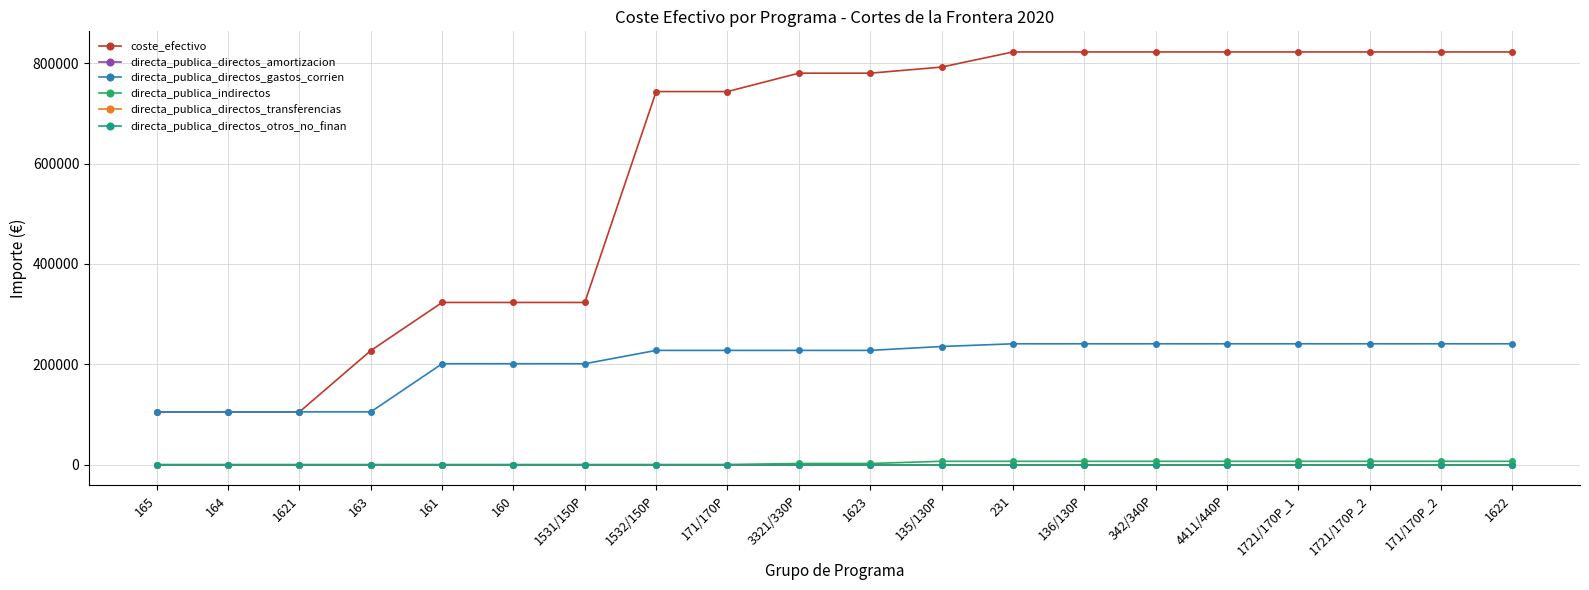

What is the value of the coste_efectivo point at the 1st from the left?

104938.1